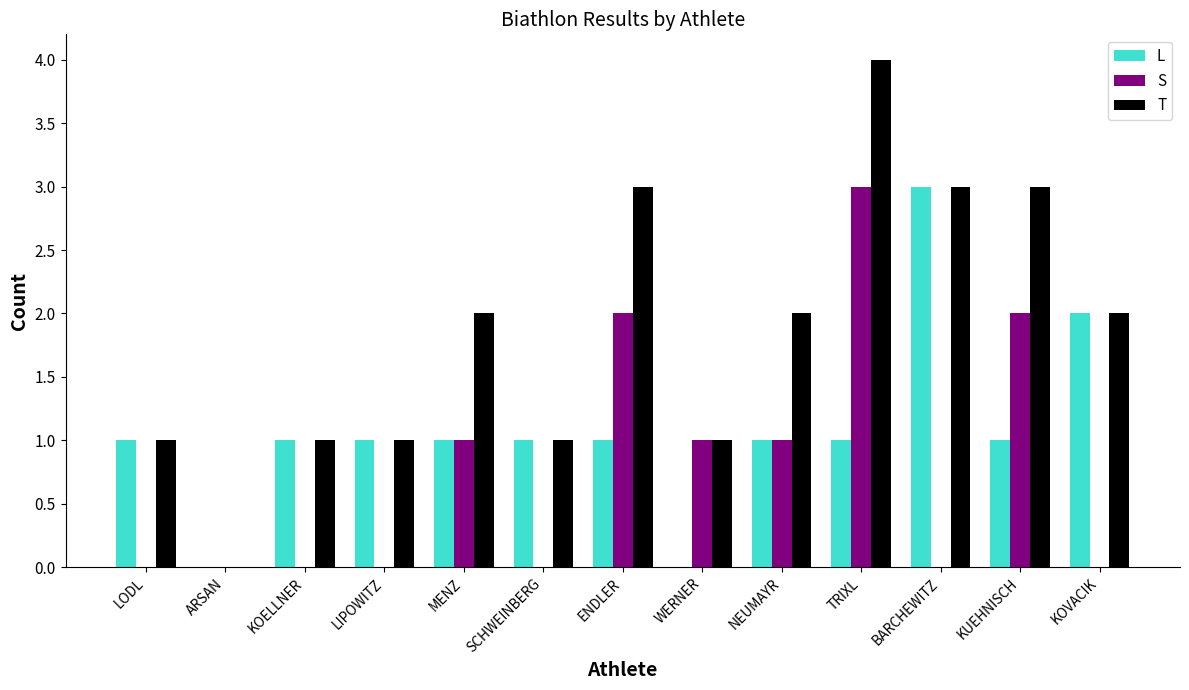

How many series are shown in this chart?

3